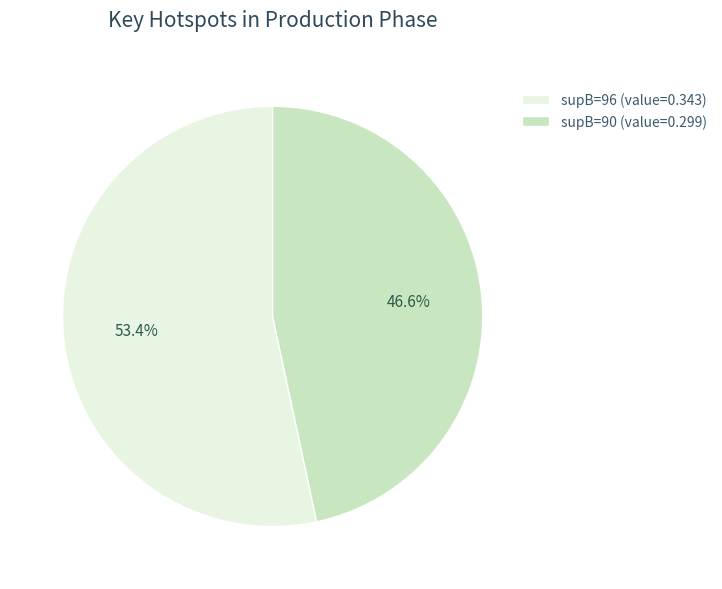

Rank the categories by value from highest to lowest.

supB=96 (value=0.343), supB=90 (value=0.299)